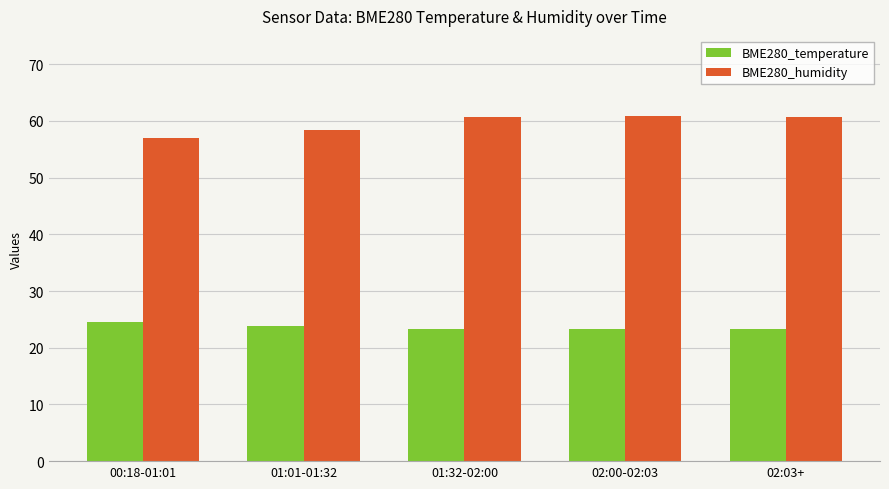

What is the difference between the maximum and minimum values in the BME280_humidity series?

3.8